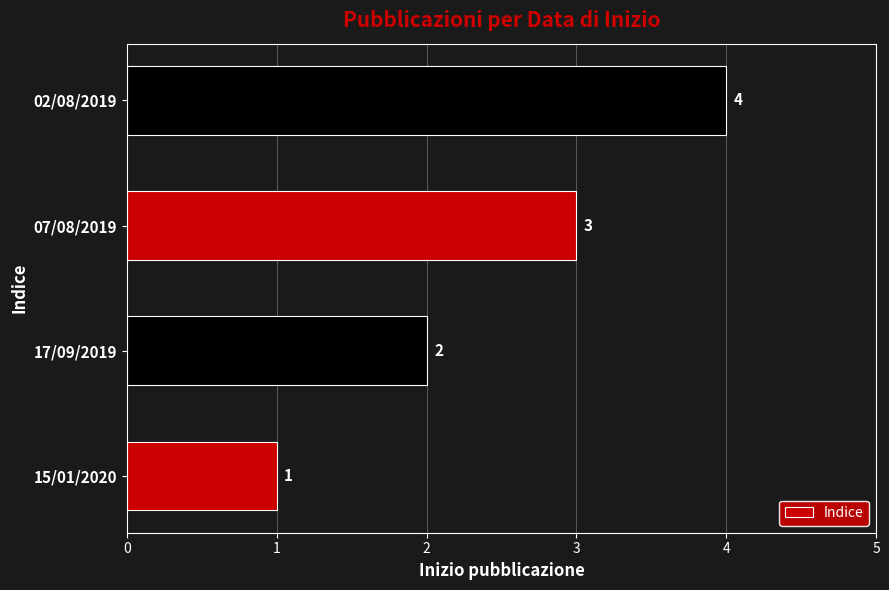

What is the difference between the second highest and second lowest values?

1